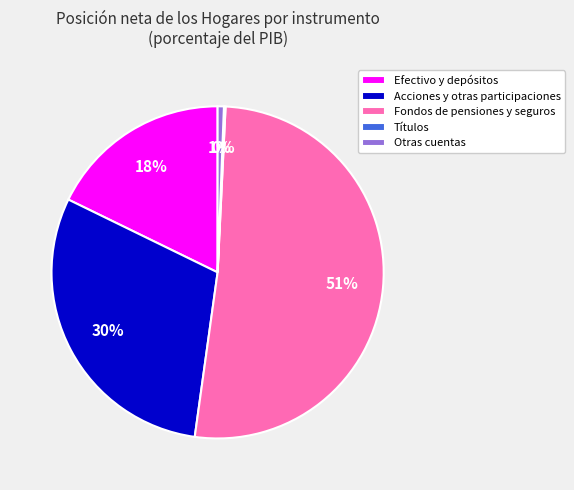

Combined, do Acciones y otras participaciones and Fondos de pensiones y seguros account for over 50%?

Yes